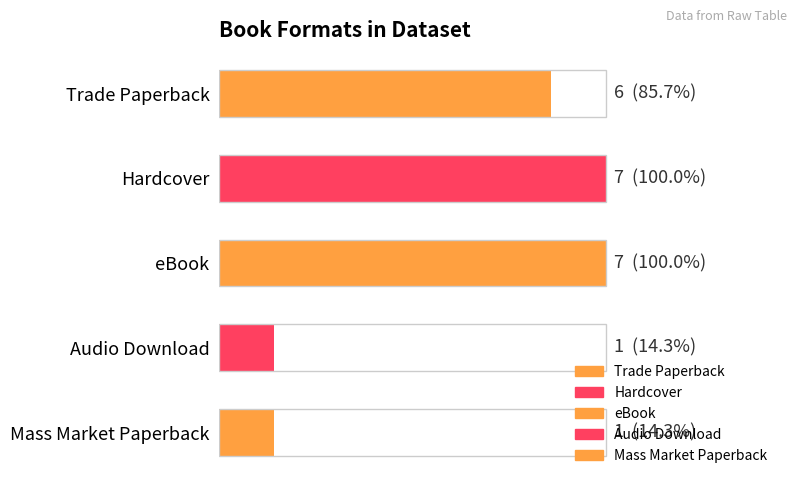

Does the chart contain any negative values?

No